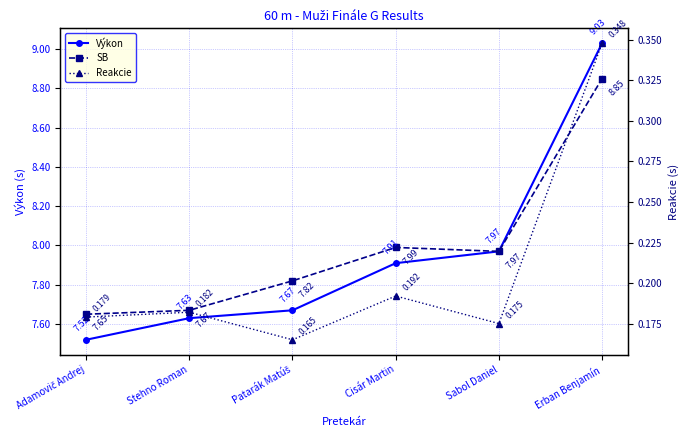

Reading left to right, extract all data points from this chart.

Výkon: 7.5	7.6	7.7	7.9	8.0	9.0
SB: 7.7	7.7	7.8	8.0	8.0	8.8
Reakcie: 0.2	0.2	0.2	0.2	0.2	0.3